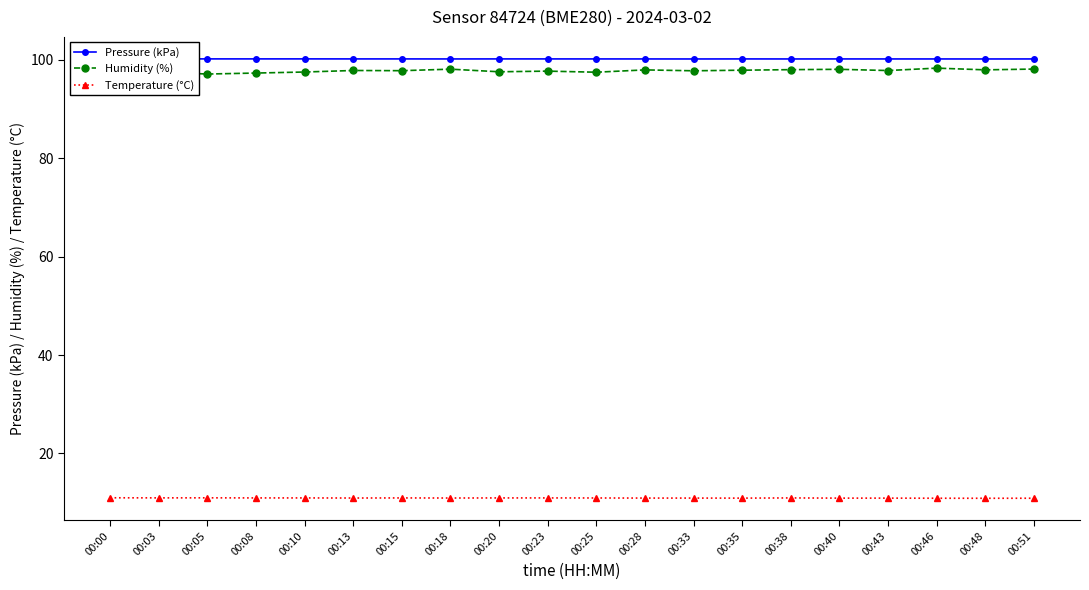

At 00:10, list the series in order from largest to smallest.

Pressure (kPa), Humidity (%), Temperature (°C)